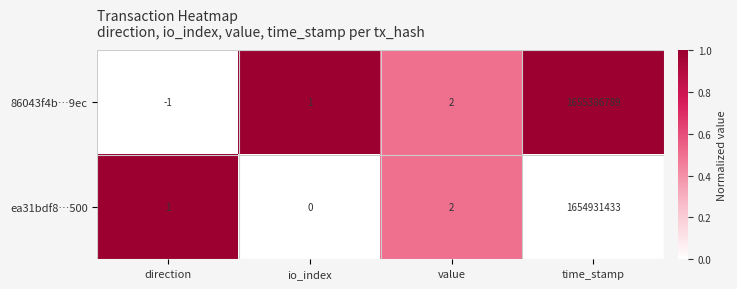

The 86043f4b…9ec series shows 0 at direction. True or false?

False